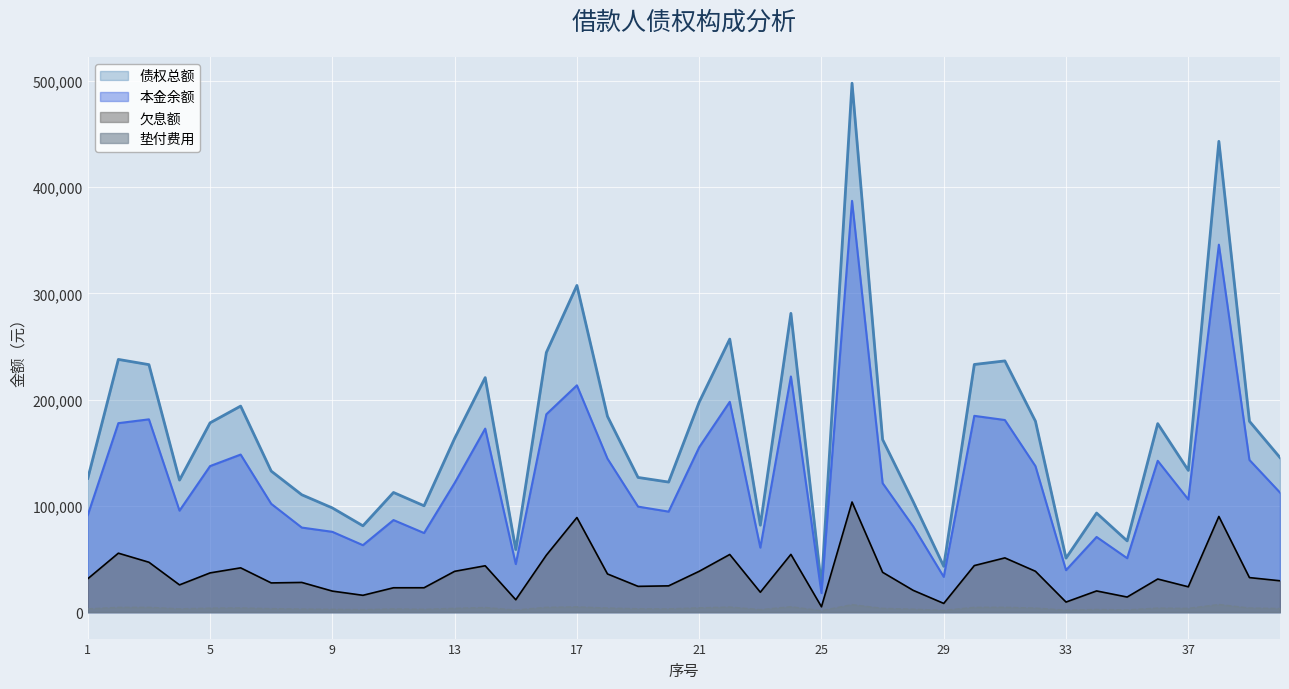

Reading left to right, what are all the values shown in this chart?

欠息额: 31430.0	55480.8	46949.7	25636.2	36921.0	41673.6	27493.8	27955.3	19802.4	15841.1	22927.6	22956.0	38394.6	43637.1	11661.7	53593.6	89043.4	35940.6	24267.8	24729.8	38432.0	54254.1	18734.5	54359.6	5041.2	103642.8	37492.2	20510.3	8206.4	43816.8	51049.8	38453.1	9491.4	19949.9	14205.7	31168.0	23848.1	90032.8	32506.2	29509.2
本金余额: 91391.7	177831.9	181414.9	95497.6	137433.3	148282.0	101934.0	79583.5	75575.0	63012.1	86644.7	74446.8	121550.9	172688.7	45220.1	186191.3	213419.9	144420.5	99306.2	94582.3	155166.7	197904.1	60694.2	221733.2	17921.9	387000.0	121388.5	80700.1	33218.9	184712.5	180783.3	137372.5	39485.8	70730.0	50750.1	142413.6	106022.8	345771.4	143211.7	112514.5
垫付费用: 3064.0	4501.0	4534.0	3119.0	3773.0	3940.0	3292.0	2904.0	2688.0	2380.0	3031.0	2664.0	3566.0	4343.0	1987.0	4535.0	4947.0	3880.0	3179.0	3078.0	4056.0	4775.0	2382.0	5052.0	1350.0	7063.0	3551.0	2785.0	1687.0	4530.0	4576.0	3825.0	1854.0	2562.0	2097.0	3829.0	3539.0	7208.0	3890.0	3426.0
债权总额: 125885.7	237813.8	232898.7	124252.8	178127.3	193895.7	132719.8	110442.8	98065.4	81233.2	112603.3	100066.8	163511.5	220668.8	58868.8	244319.9	307410.3	184241.0	126752.9	122390.1	197654.7	256933.2	81810.8	281144.8	24313.1	497705.8	162431.6	103995.4	43112.3	233059.3	236409.1	179650.6	50831.2	93241.9	67052.8	177410.7	133409.9	443012.2	179607.9	145449.7